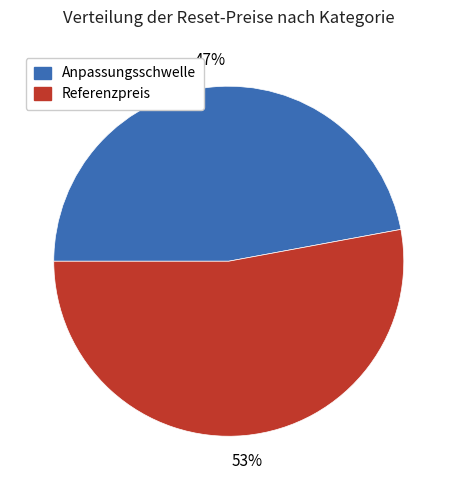

How many slices are in this pie chart?

2